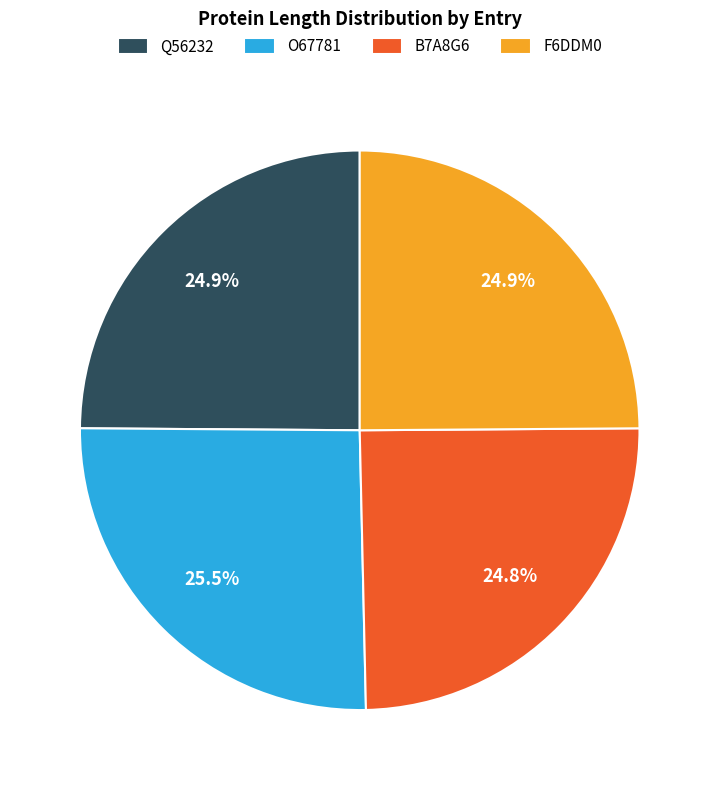

What is the largest slice in the pie chart?

O67781